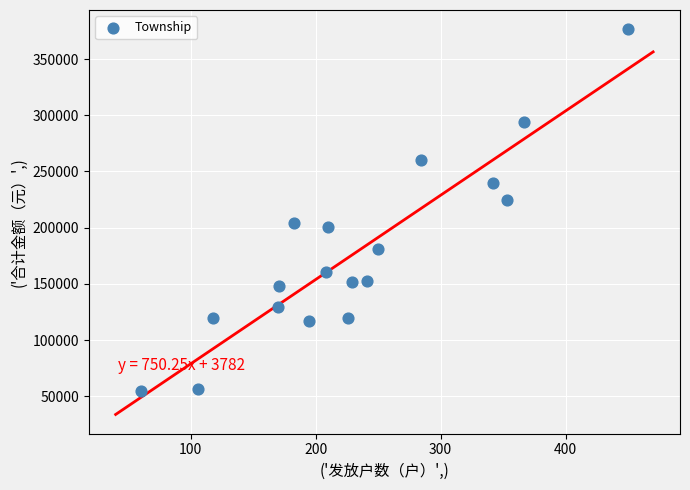

What is the range of Y values (max minus min)?

321683